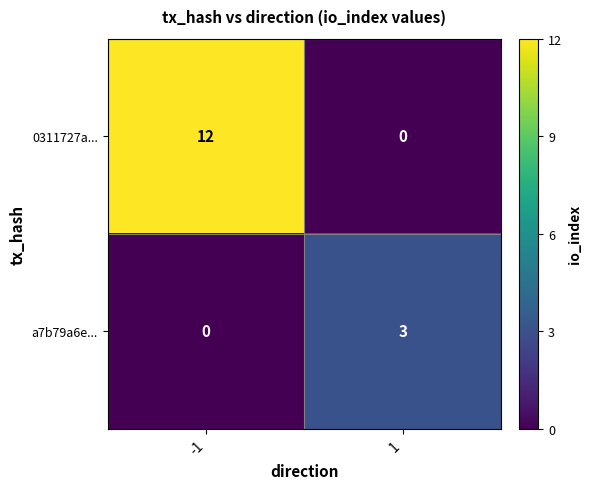

Reading left to right, what are all the values shown in this chart?

0311727a...: -1=12	1=0
a7b79a6e...: -1=0	1=3